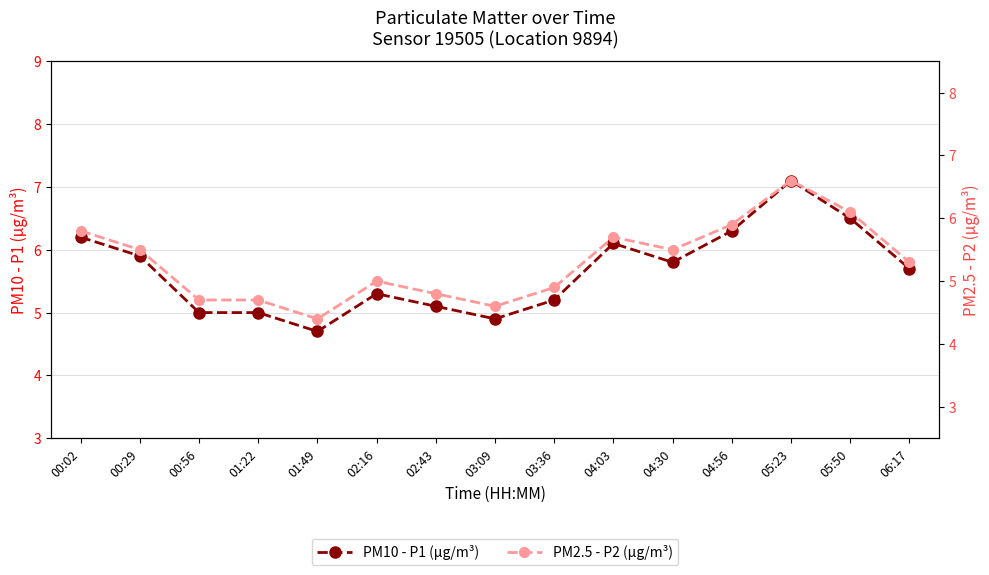

Reading left to right, transcribe all the data shown in this chart.

PM10 - P1 (µg/m³): 6.2	5.9	5.0	5.0	4.7	5.3	5.1	4.9	5.2	6.1	5.8	6.3	7.1	6.5	5.7
PM2.5 - P2 (µg/m³): 5.8	5.5	4.7	4.7	4.4	5.0	4.8	4.6	4.9	5.7	5.5	5.9	6.6	6.1	5.3